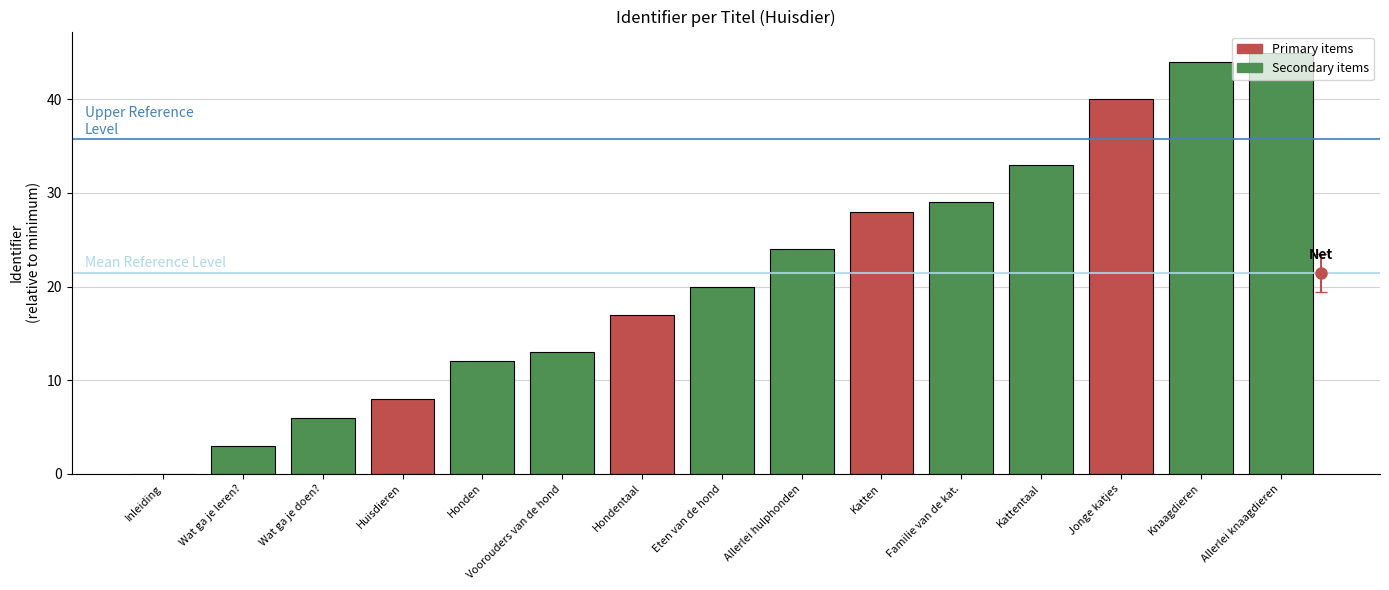

The value at Kattentaal is 33. True or false?

True